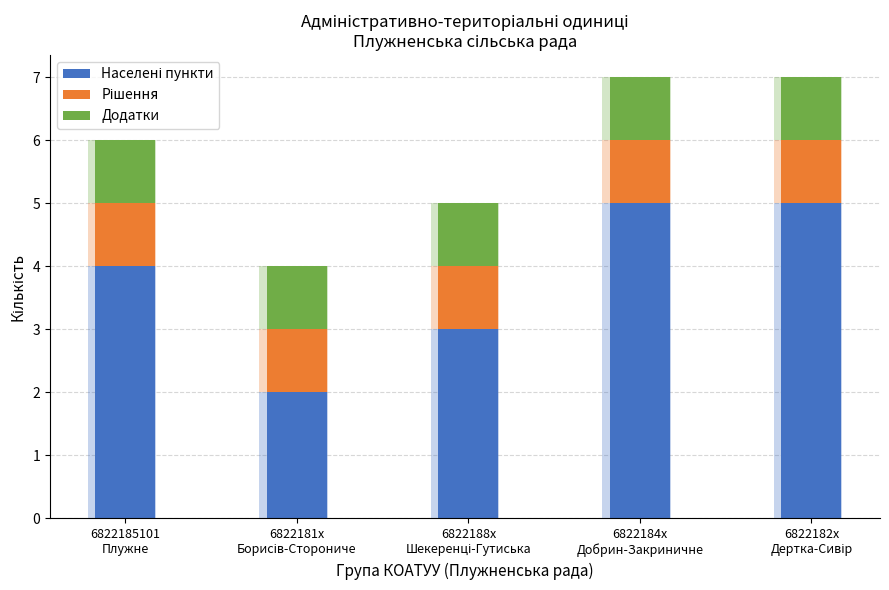

Is it true that Додатки equals 1 at 6822182x
Дертка-Сивір?

True